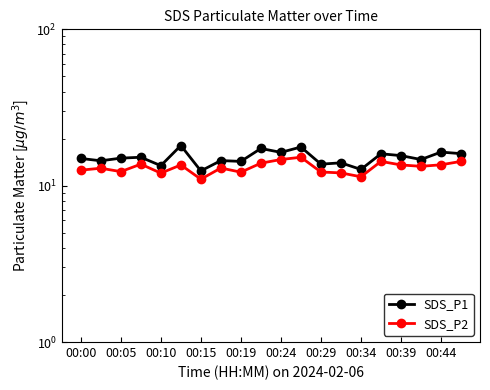

Does the chart have visible grid lines?

No